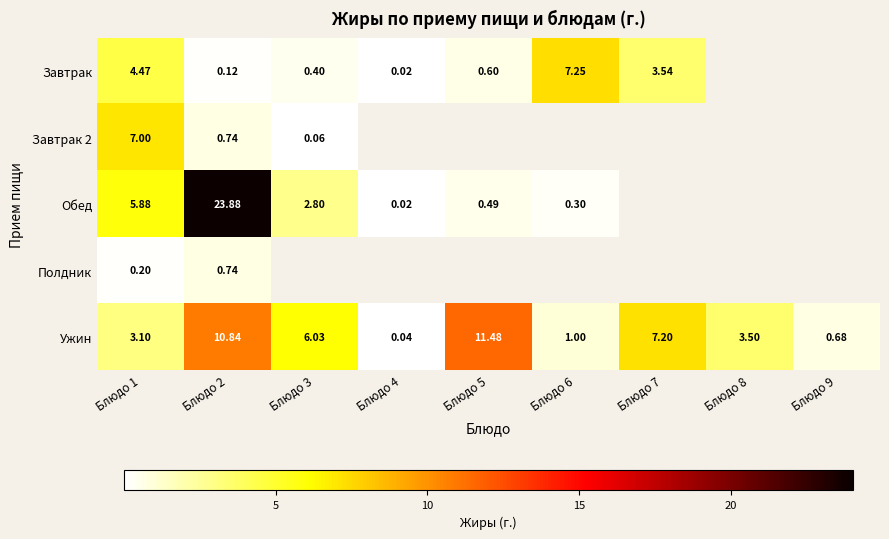

How many data points in Ужин are above 3?

6